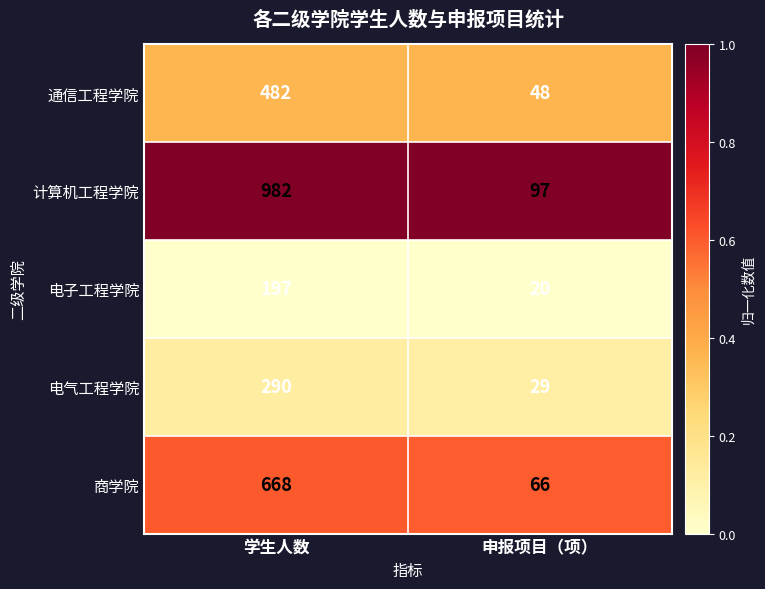

Reading left to right, list all the values displayed in this chart.

通信工程学院: 482	48
计算机工程学院: 982	97
电子工程学院: 197	20
电气工程学院: 290	29
商学院: 668	66